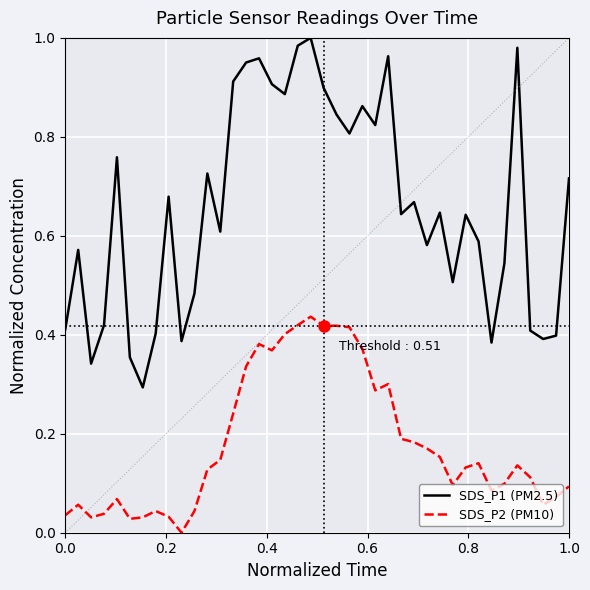

True or false: SDS_P1 (PM2.5) and SDS_P2 (PM10) cross at least once.

False